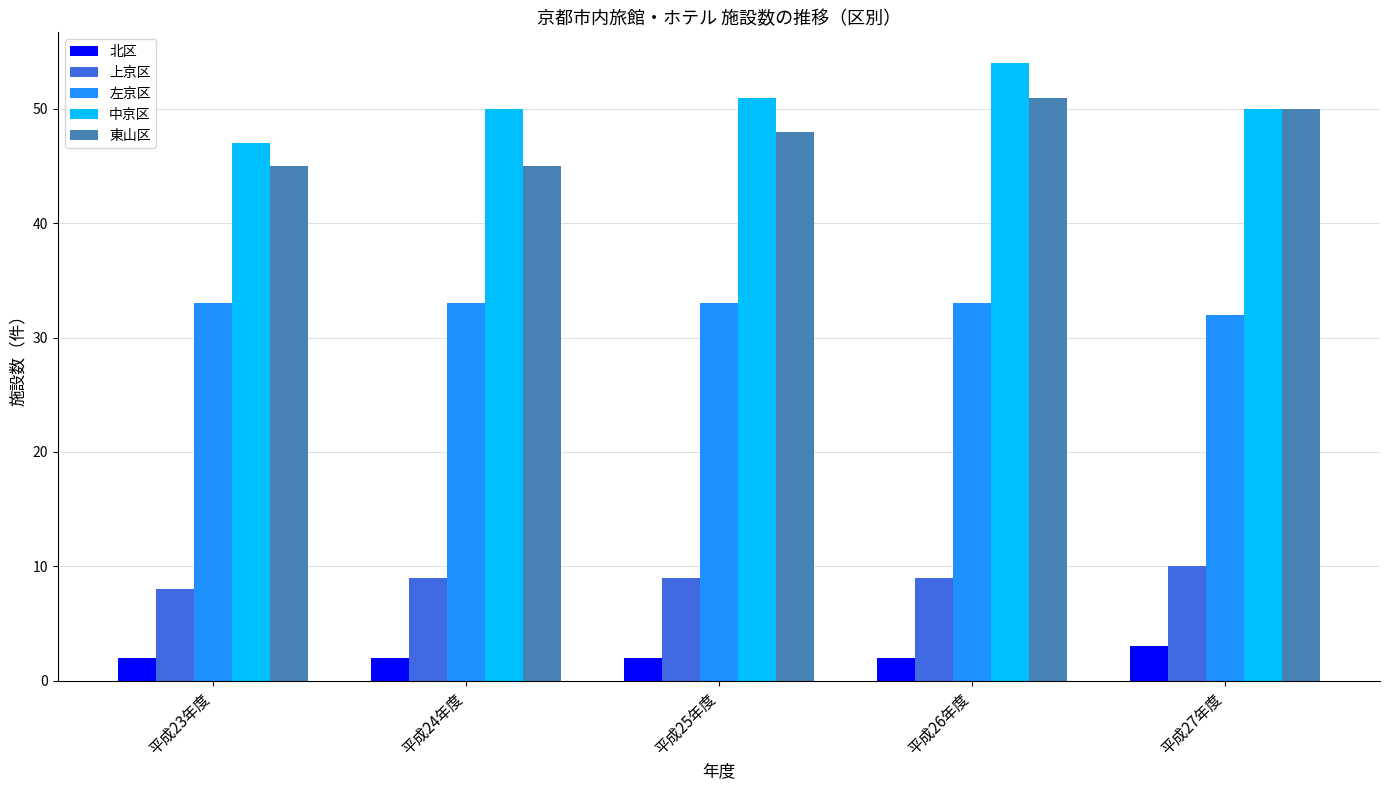

At which category does the chart reach its peak across all series?

平成26年度